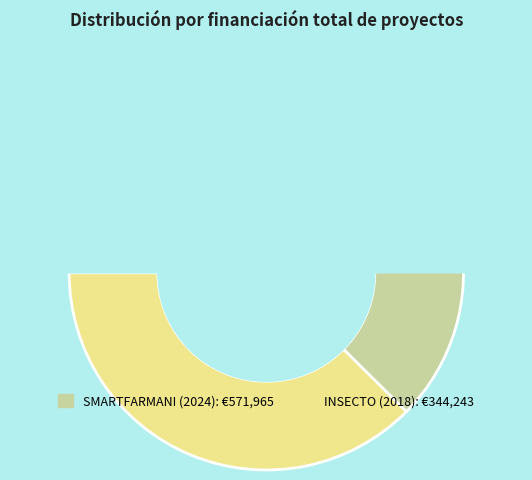

Is there a majority slice in this chart?

Yes